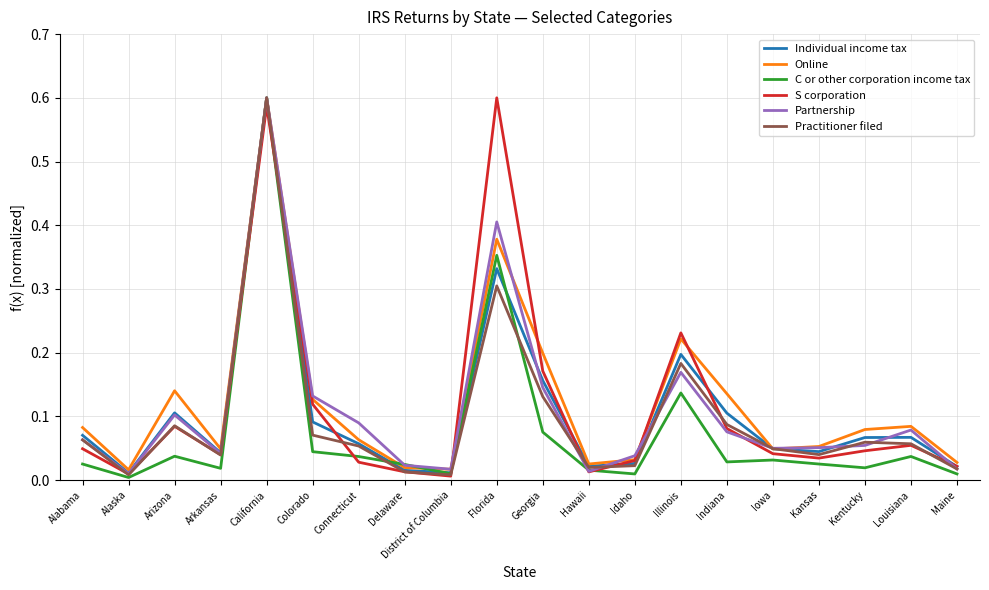

What is the total value across all series at California?

3.6